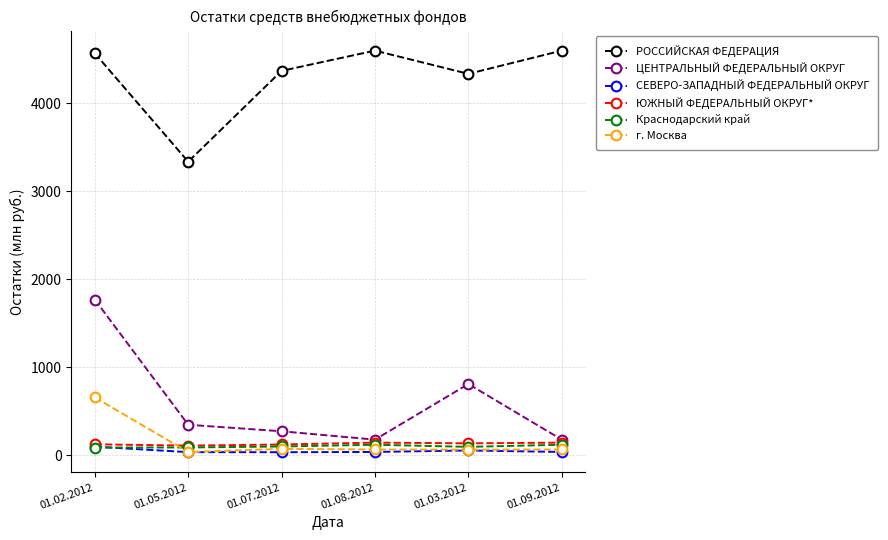

What is the sum of all РОССИЙСКАЯ ФЕДЕРАЦИЯ values?

25813